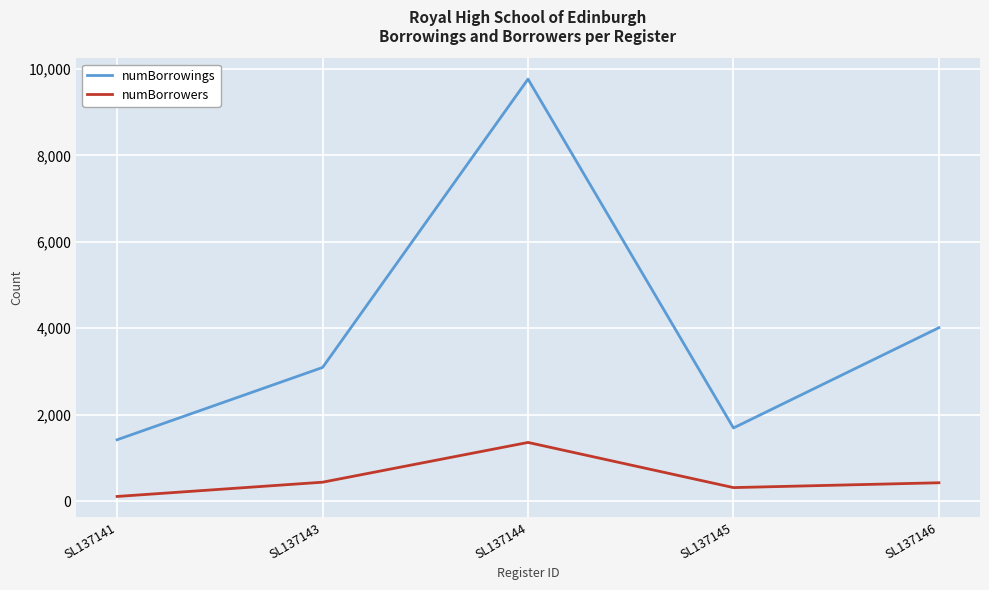

True or false: numBorrowers and numBorrowings cross at least once.

False